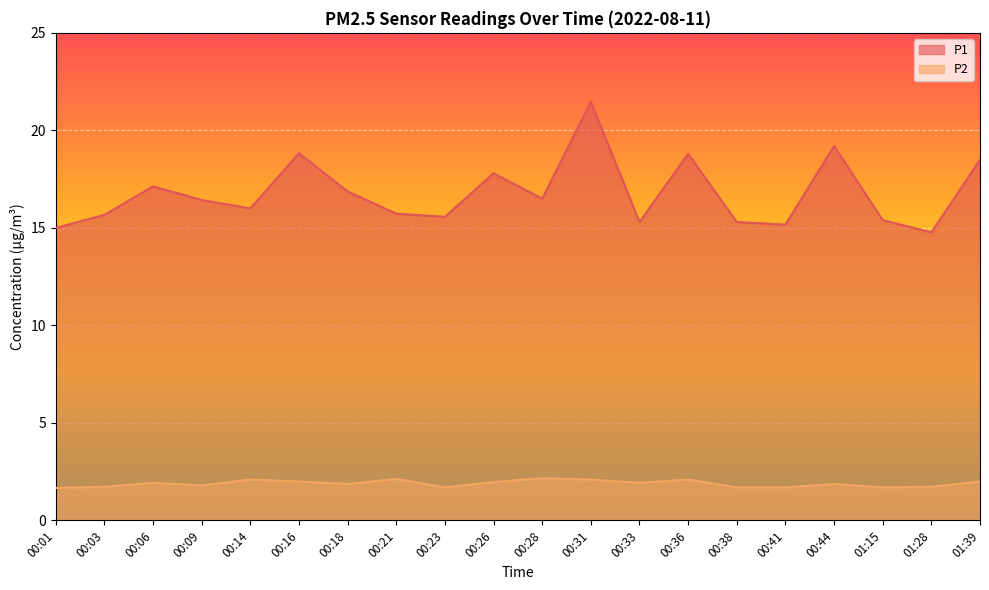

Between 00:33 and 01:39, which series saw the biggest shift?

P1